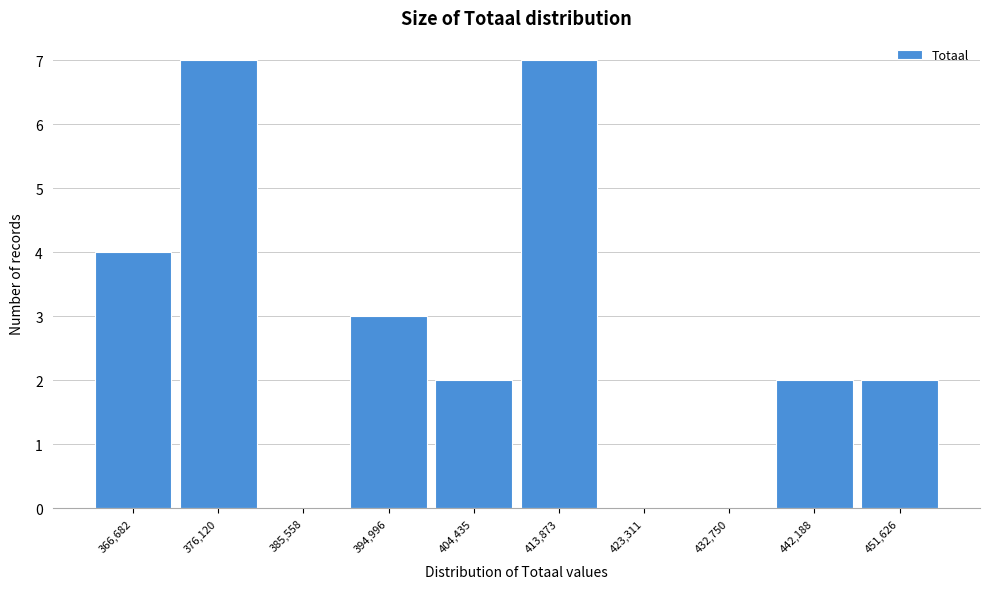

Reading left to right, transcribe all the data shown in this chart.

366,682=4	376,120=7	385,558=0	394,996=3	404,435=2	413,873=7	423,311=0	432,750=0	442,188=2	451,626=2